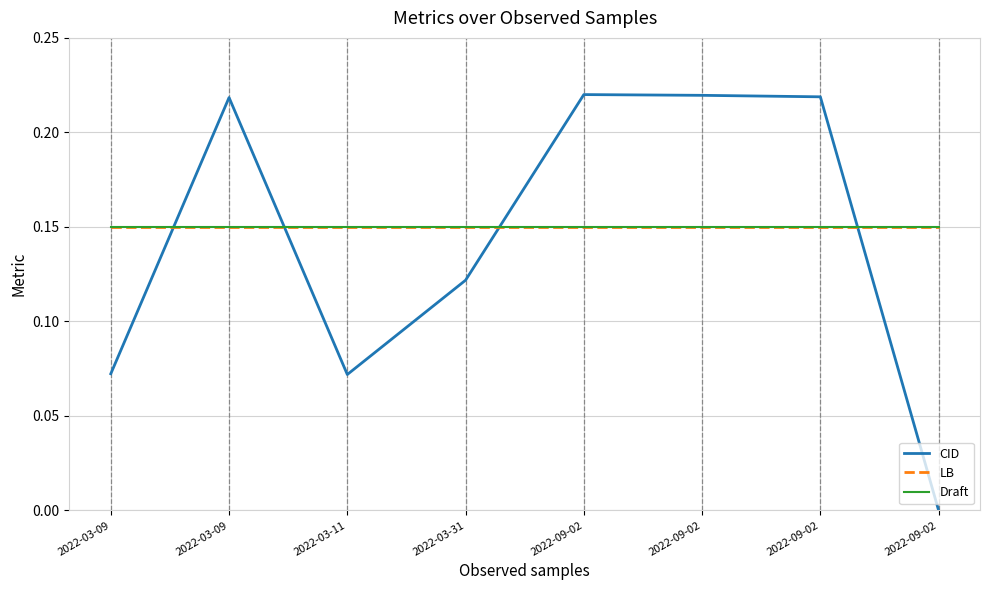

True or false: CID has a value of 0.1 at 2022-03-11.

False